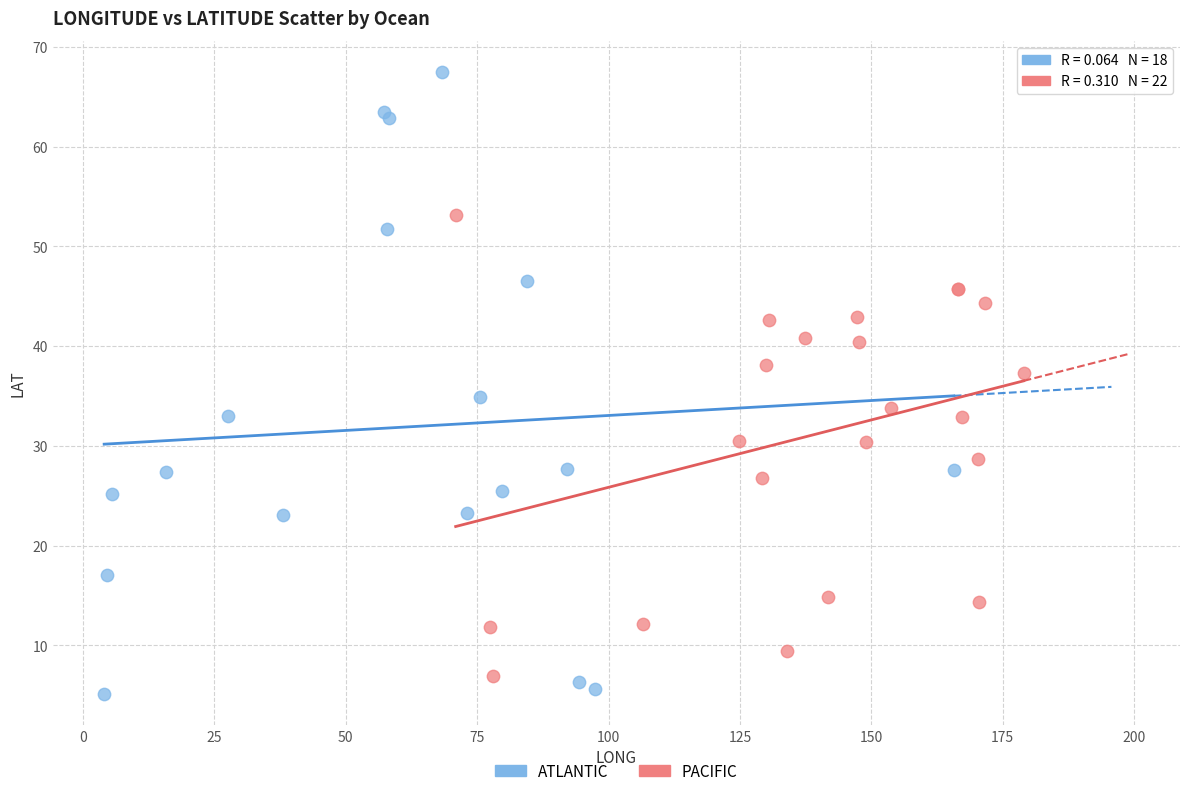

Which series reaches the maximum Y coordinate?

ATLANTIC